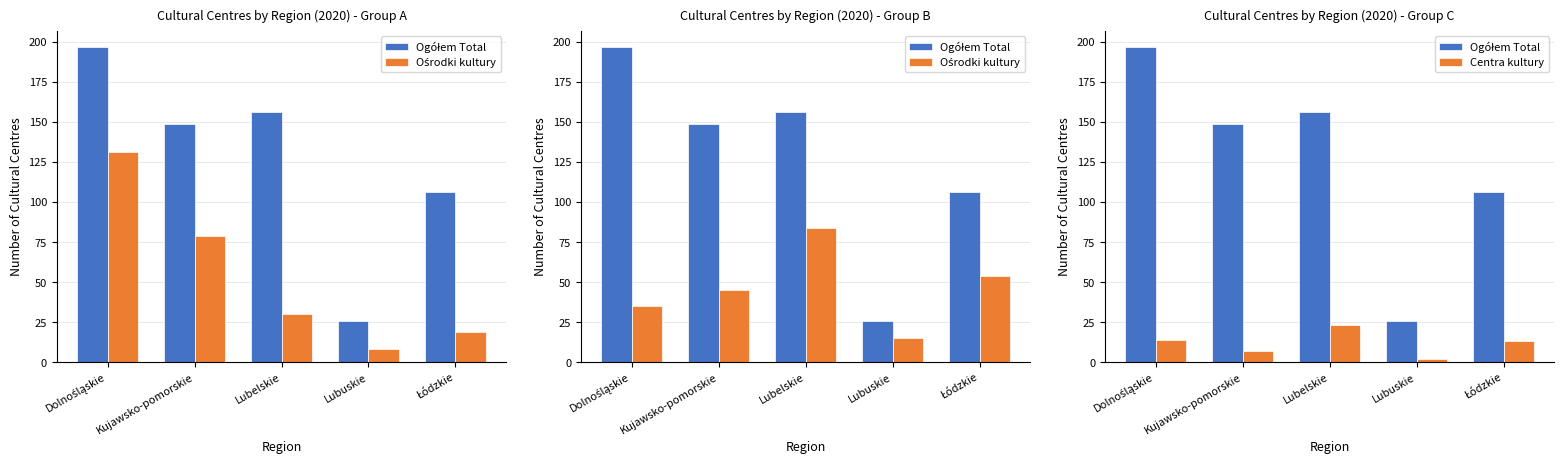

How many values in the Ogółem Total series are below 149?

2